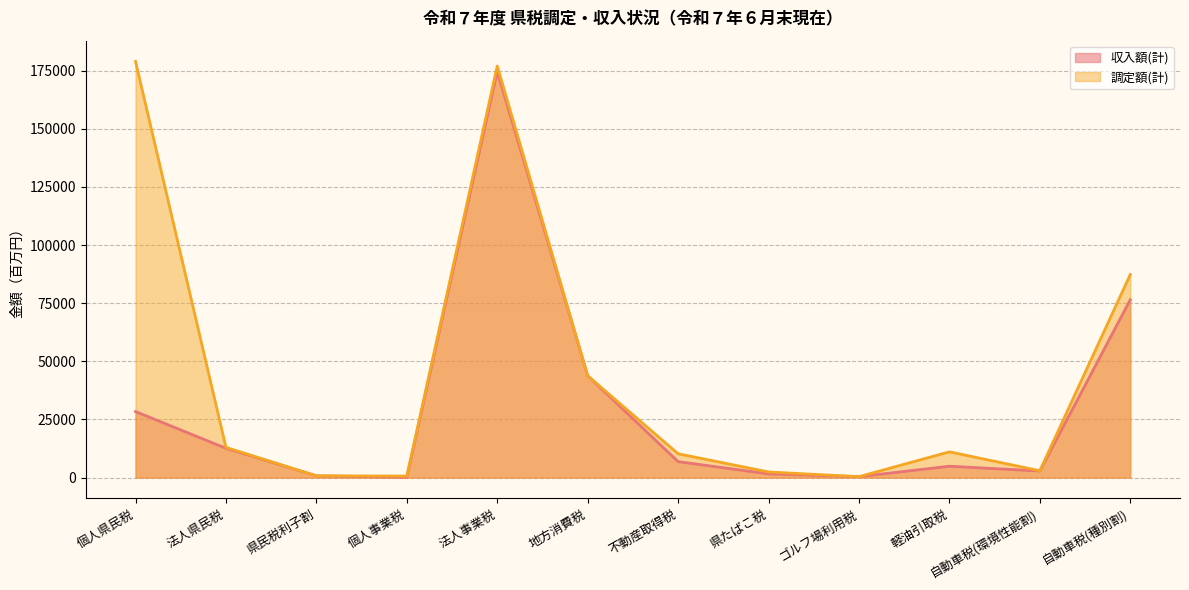

Count the number of categories in the chart.

12